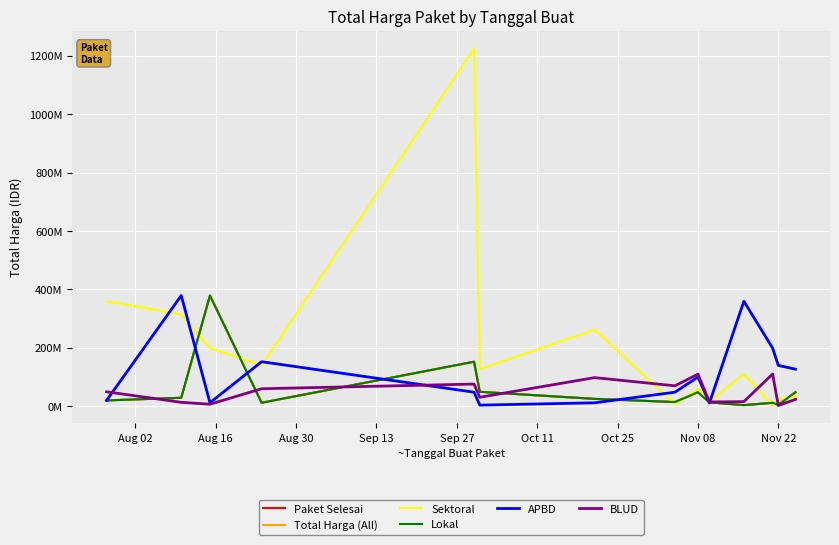

What is the label of the 6th point from the left?

Oct 11